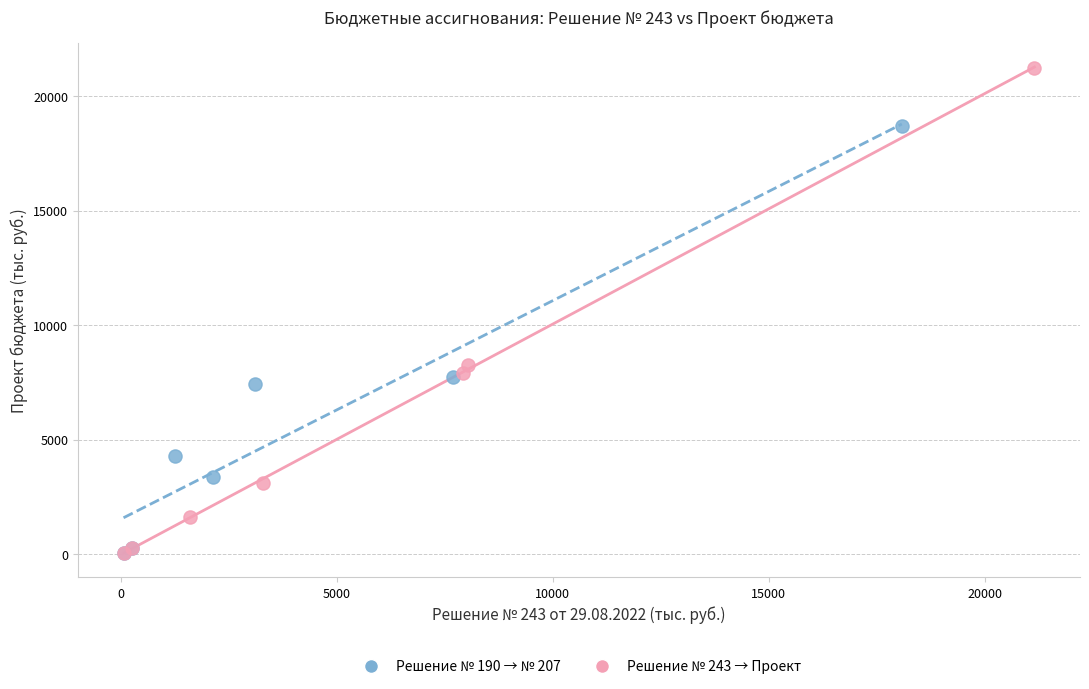

Which series has the largest Y range (max minus min)?

Решение № 243 → Проект